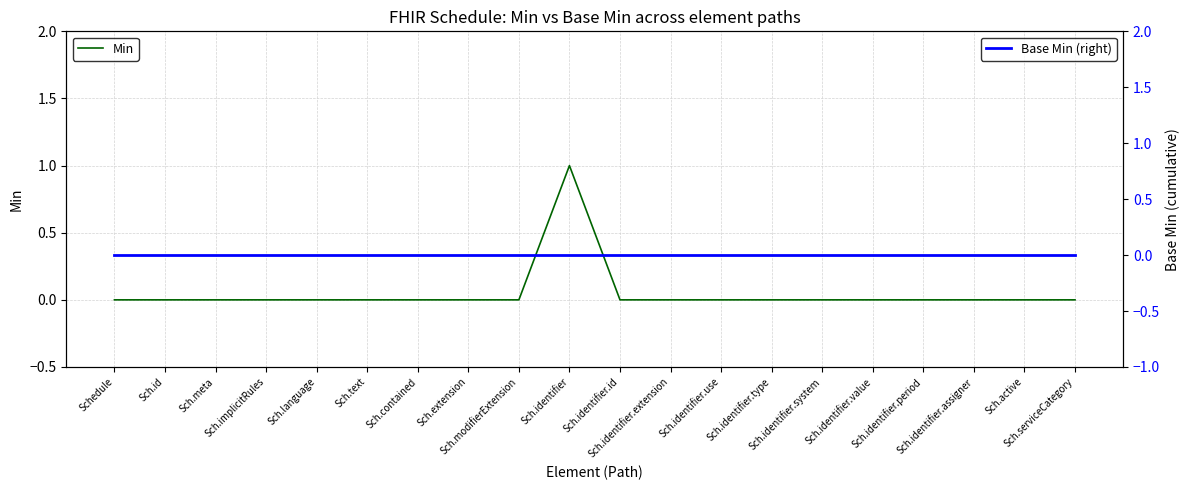

At which label does Base Min (right) reach its peak?

Schedule